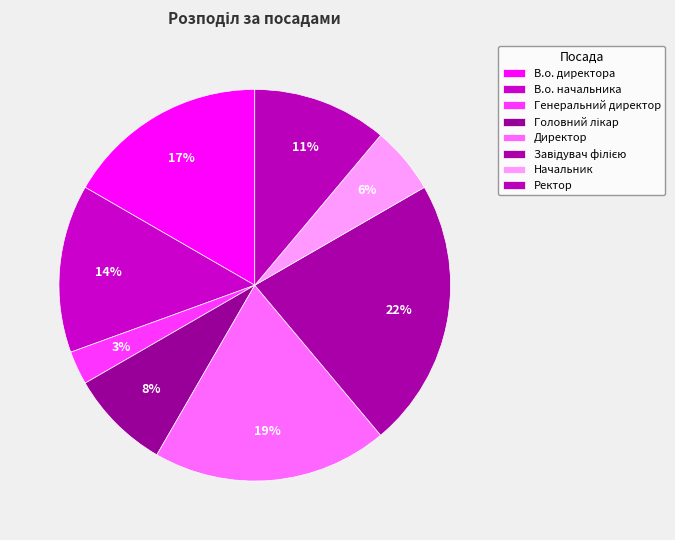

How many segments does this pie chart have?

8